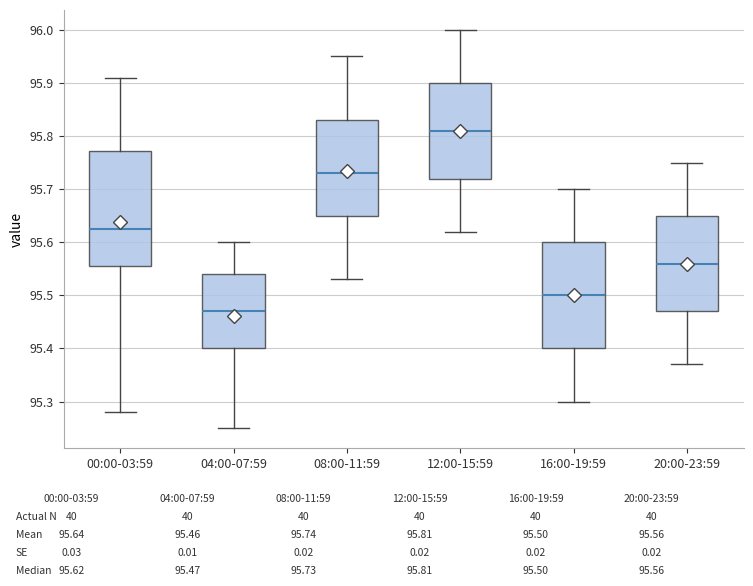

Where does the lower whisker of the box for 16:00-19:59 end on the y-axis? The values are not printed on the chart, so give them approximately, as read against the axis.

95.30